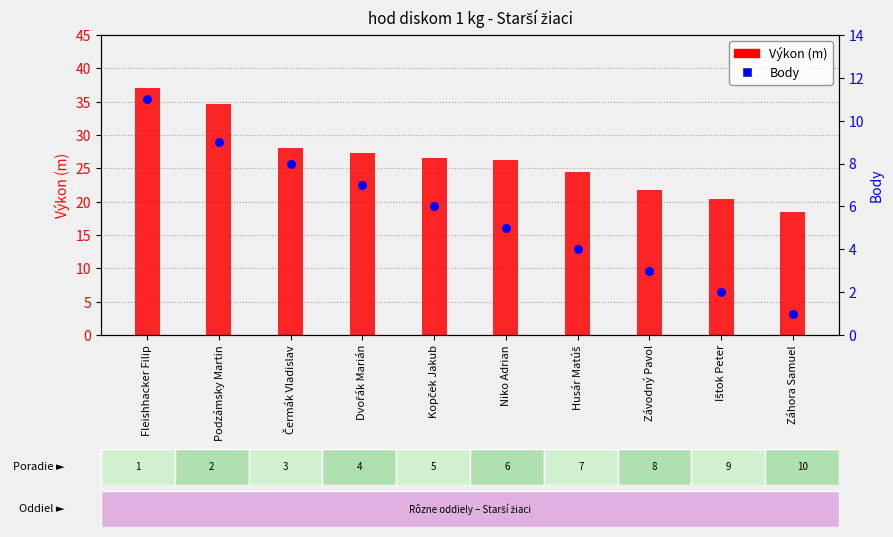

What is the total value across all series at Podzámsky Martin?

43.7